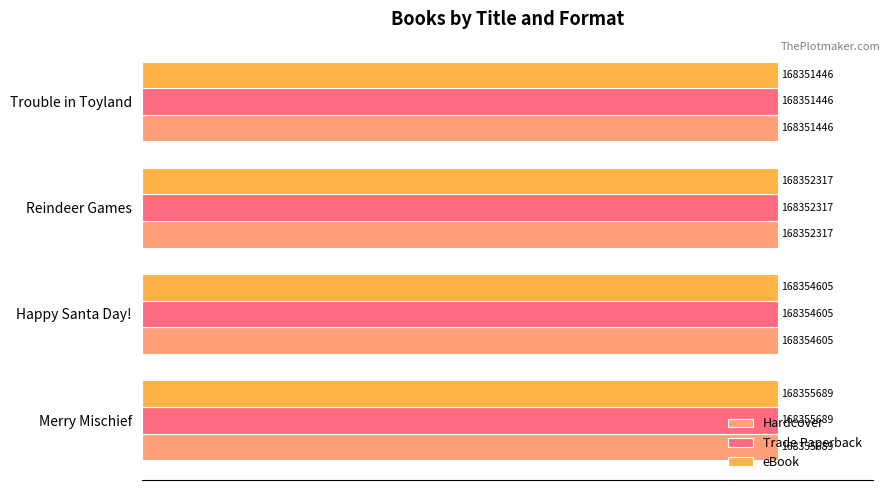

What are all the series names shown in the legend?

Hardcover, Trade Paperback, eBook